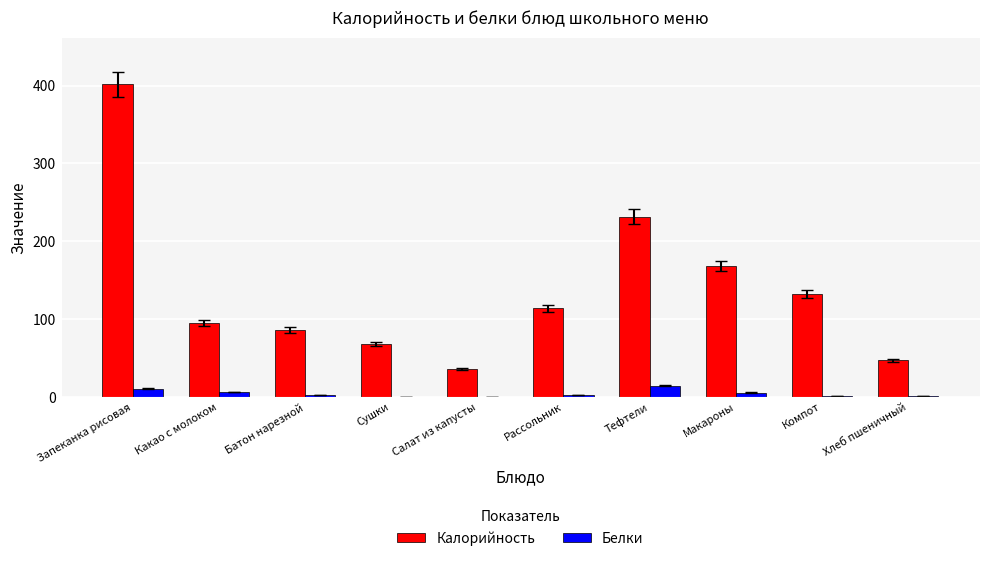

What is the sum of all Калорийность values?

1379.0